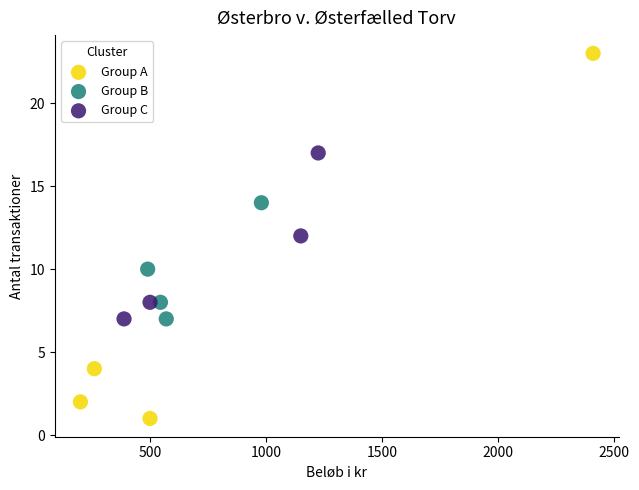

Which series has the largest Y range (max minus min)?

Group A